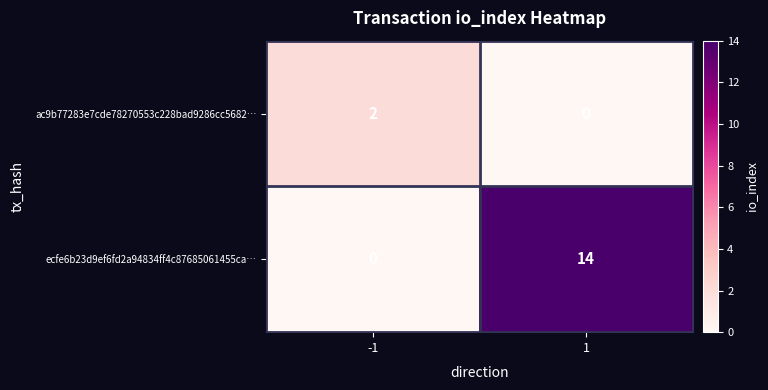

Is it true that ecfe6b23d9ef6fd2a94834ff4c87685061455ca… equals 24 at 1?

False